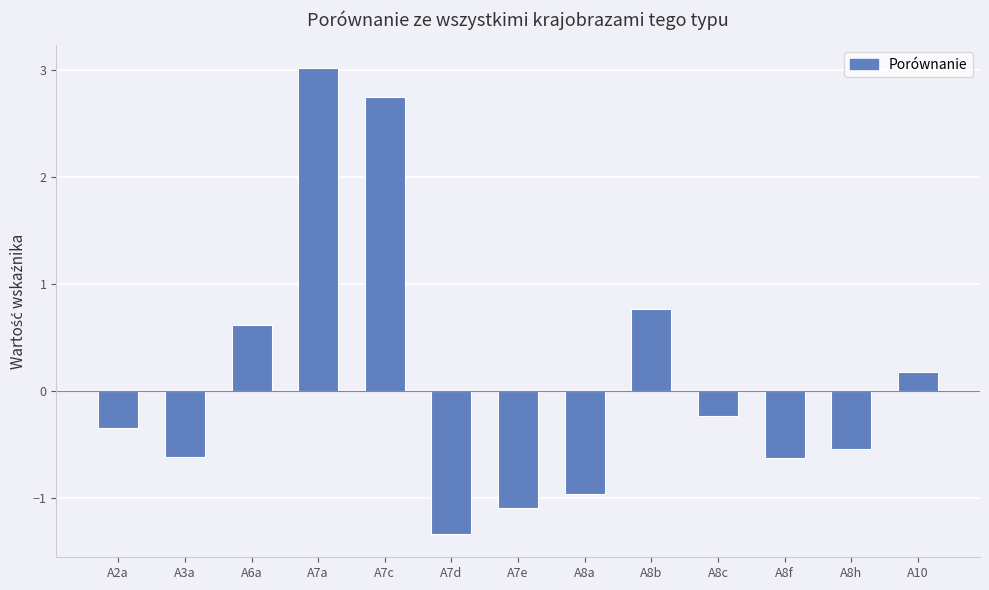

How many positive values are there?

5